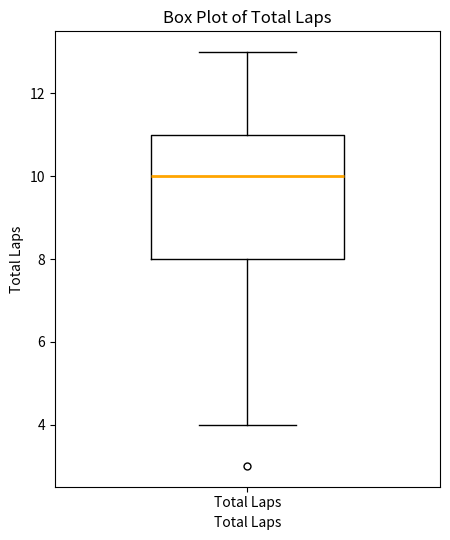

Transcribe this box plot: give where the median line is, the range the box spans, and where the two whiskers end, as read against the y-axis. The values are not printed on the chart, so give them approximately, as read against the axis.

median 10, box 8 to 11, whiskers 4 to 13